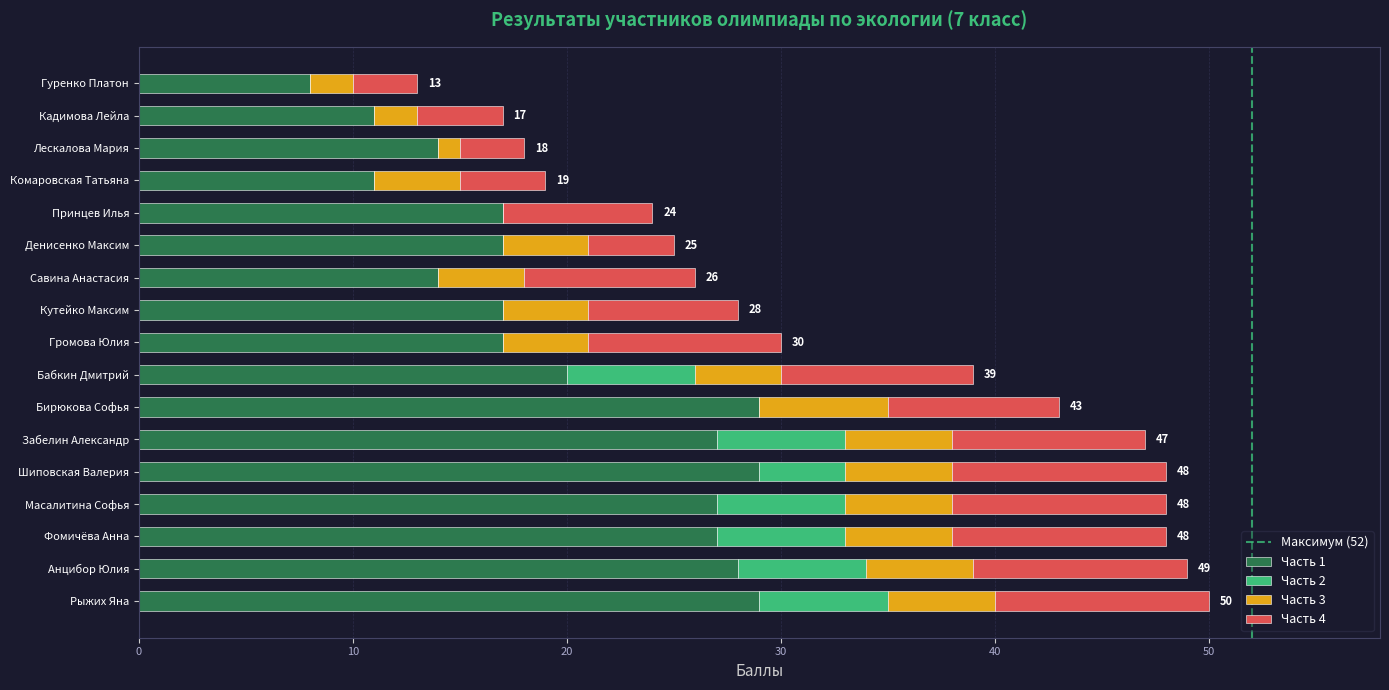

True or false: Часть 1 has a value of 27 at Забелин Александр.

True